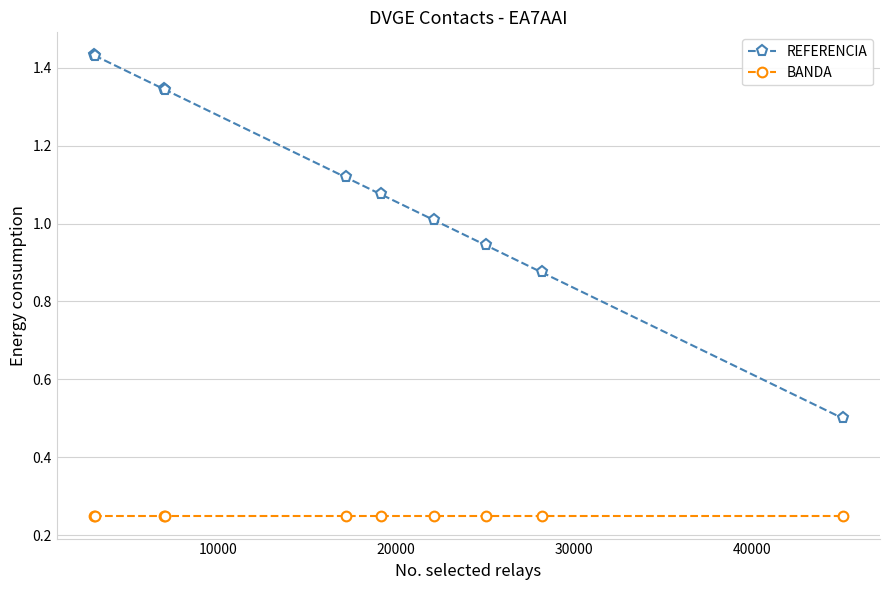

Count the number of categories in the chart.

10